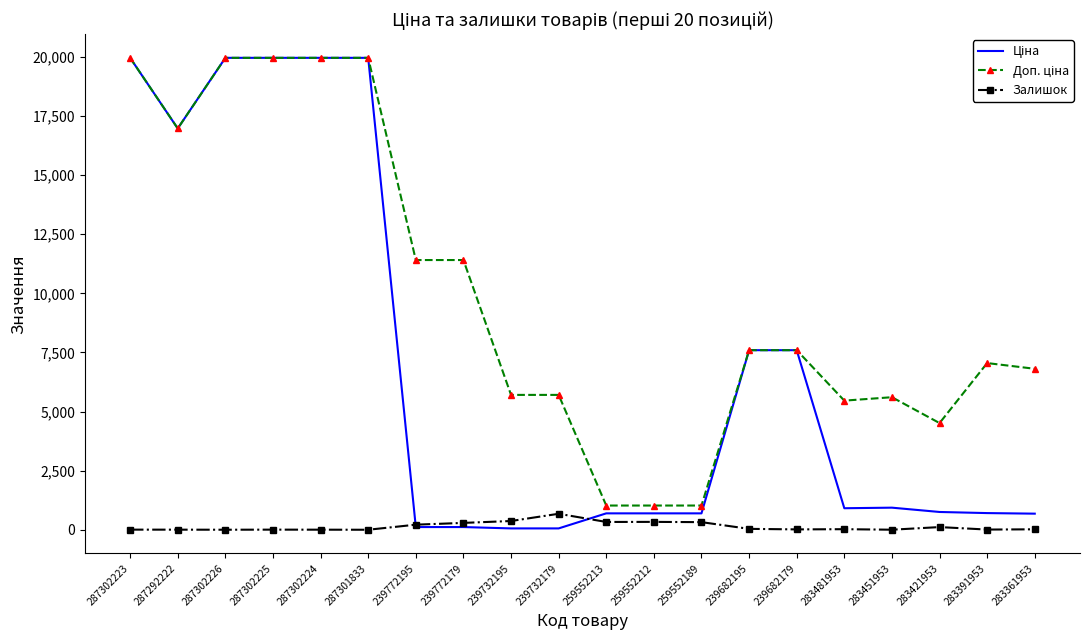

At how many categories does at least one series exceed 8230?

8